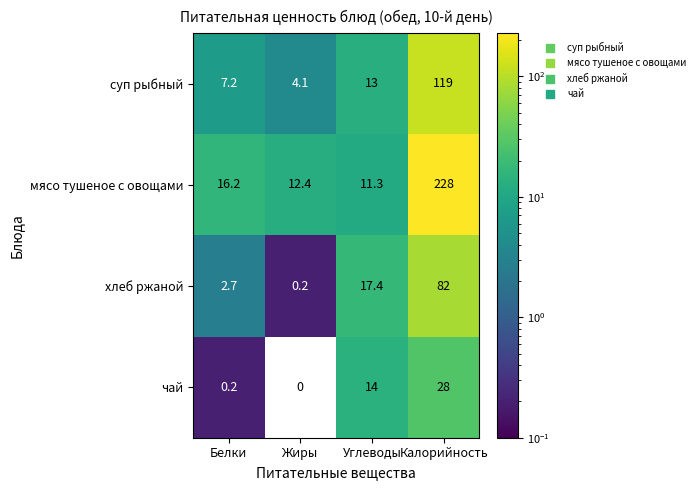

True or false: суп рыбный has a value of 13.0 at Углеводы.

True